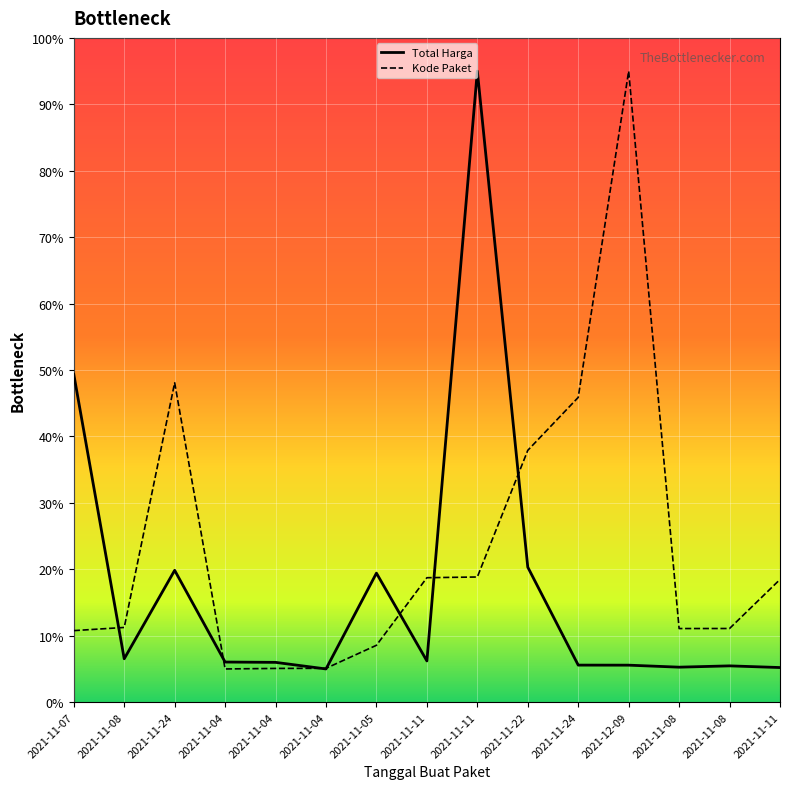

The Total Harga series shows 6.0 at 2021-11-04. True or false?

True